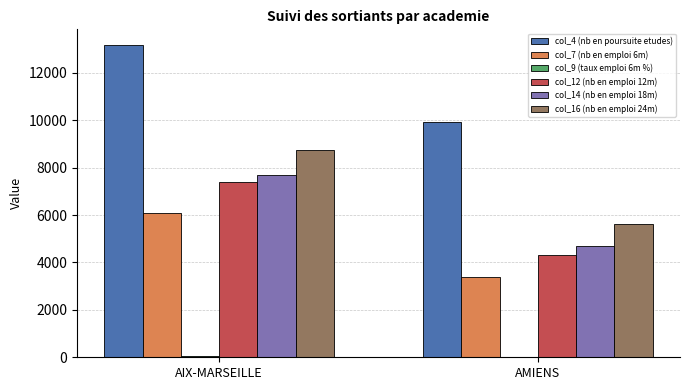

How many series are shown in this chart?

6